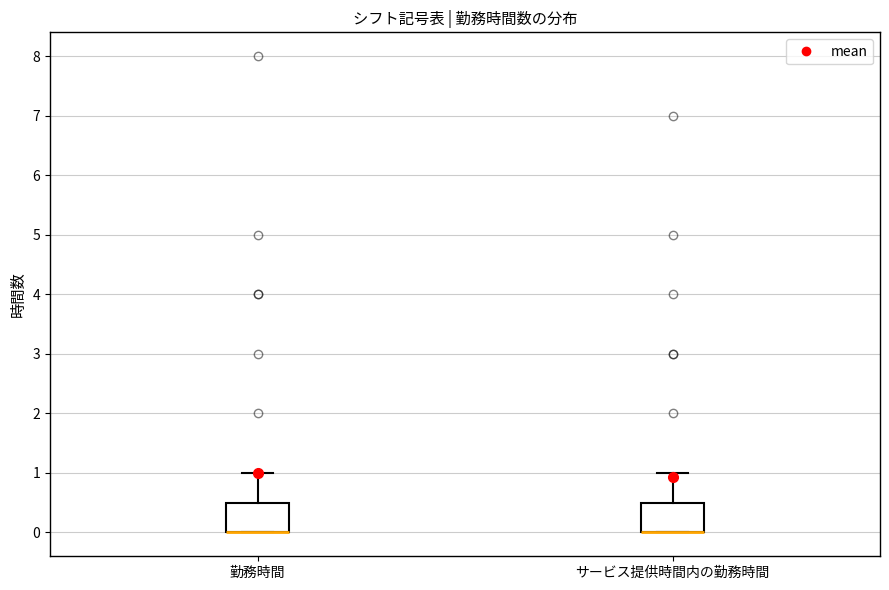

Where is the lower edge of the box for サービス提供時間内の勤務時間 on the y-axis? The values are not printed on the chart, so give them approximately, as read against the axis.

0.0